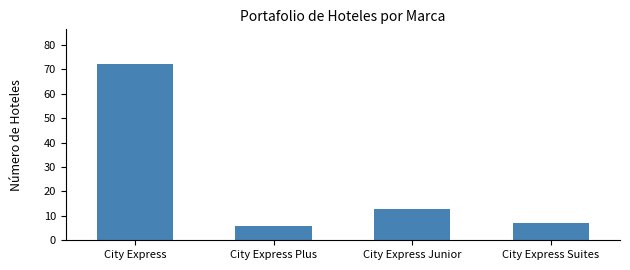

Reading right to left, extract all data points from this chart.

City Express Suites=7	City Express Junior=13	City Express Plus=6	City Express=72